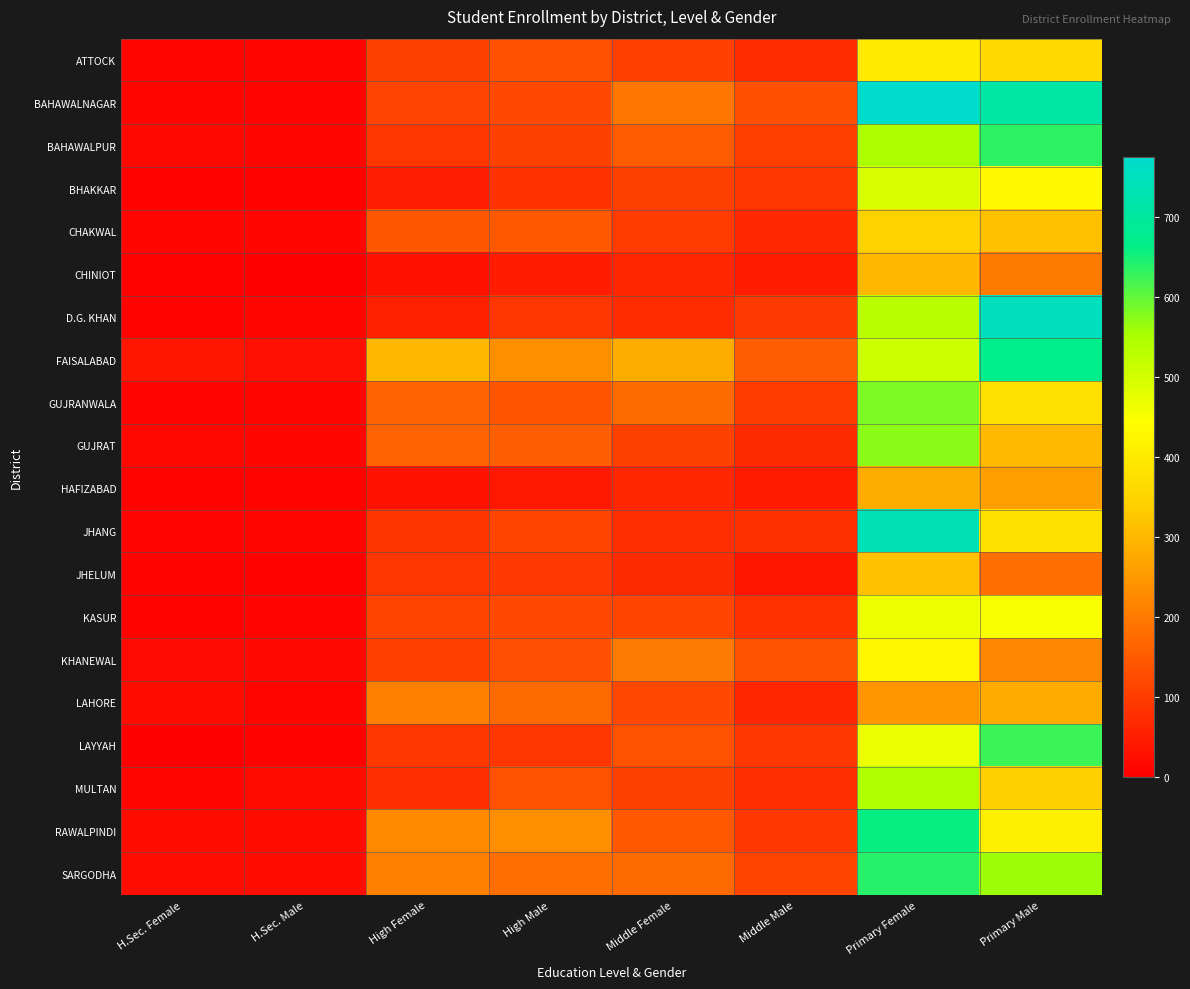

Reading left to right, what are all the values shown in this chart?

ATTOCK: H.Sec. Female=10	H.Sec. Male=12	High Female=106	High Male=133	Middle Female=105	Middle Male=74	Primary Female=399	Primary Male=362
BAHAWALNAGAR: H.Sec. Female=10	H.Sec. Male=8	High Female=110	High Male=121	Middle Female=195	Middle Male=131	Primary Female=775	Primary Male=710
BAHAWALPUR: H.Sec. Female=15	H.Sec. Male=13	High Female=89	High Male=107	Middle Female=150	Middle Male=102	Primary Female=549	Primary Male=635
BHAKKAR: H.Sec. Female=6	H.Sec. Male=6	High Female=50	High Male=84	Middle Female=106	Middle Male=88	Primary Female=494	Primary Male=427
CHAKWAL: H.Sec. Female=12	H.Sec. Male=12	High Female=141	High Male=146	Middle Female=98	Middle Male=66	Primary Female=349	Primary Male=314
CHINIOT: H.Sec. Female=4	H.Sec. Male=3	High Female=30	High Male=47	Middle Female=63	Middle Male=47	Primary Female=301	Primary Male=202
D.G. KHAN: H.Sec. Female=7	H.Sec. Male=10	High Female=54	High Male=90	Middle Female=74	Middle Male=96	Primary Female=534	Primary Male=751
FAISALABAD: H.Sec. Female=37	H.Sec. Male=26	High Female=300	High Male=233	Middle Female=281	Middle Male=154	Primary Female=508	Primary Male=670
GUJRANWALA: H.Sec. Female=9	H.Sec. Male=11	High Female=164	High Male=140	Middle Female=173	Middle Male=98	Primary Female=582	Primary Male=378
GUJRAT: H.Sec. Female=14	H.Sec. Male=13	High Female=162	High Male=155	Middle Female=107	Middle Male=72	Primary Female=573	Primary Male=303
HAFIZABAD: H.Sec. Female=7	H.Sec. Male=7	High Female=31	High Male=40	Middle Female=64	Middle Male=44	Primary Female=281	Primary Male=259
JHANG: H.Sec. Female=8	H.Sec. Male=10	High Female=87	High Male=113	Middle Female=76	Middle Male=79	Primary Female=740	Primary Male=379
JHELUM: H.Sec. Female=7	H.Sec. Male=5	High Female=89	High Male=94	Middle Female=72	Middle Male=35	Primary Female=315	Primary Male=181
KASUR: H.Sec. Female=7	H.Sec. Male=8	High Female=112	High Male=121	Middle Female=115	Middle Male=81	Primary Female=464	Primary Male=450
KHANEWAL: H.Sec. Female=17	H.Sec. Male=14	High Female=103	High Male=130	Middle Female=199	Middle Male=135	Primary Female=425	Primary Male=221
LAHORE: H.Sec. Female=20	H.Sec. Male=10	High Female=208	High Male=174	Middle Female=120	Middle Male=65	Primary Female=243	Primary Male=279
LAYYAH: H.Sec. Female=3	H.Sec. Male=6	High Female=93	High Male=90	Middle Female=136	Middle Male=92	Primary Female=468	Primary Male=624
MULTAN: H.Sec. Female=11	H.Sec. Male=19	High Female=76	High Male=135	Middle Female=107	Middle Male=75	Primary Female=544	Primary Male=340
RAWALPINDI: H.Sec. Female=20	H.Sec. Male=21	High Female=227	High Male=233	Middle Female=145	Middle Male=93	Primary Female=659	Primary Male=409
SARGODHA: H.Sec. Female=22	H.Sec. Male=21	High Female=208	High Male=181	Middle Female=173	Middle Male=115	Primary Female=638	Primary Male=561